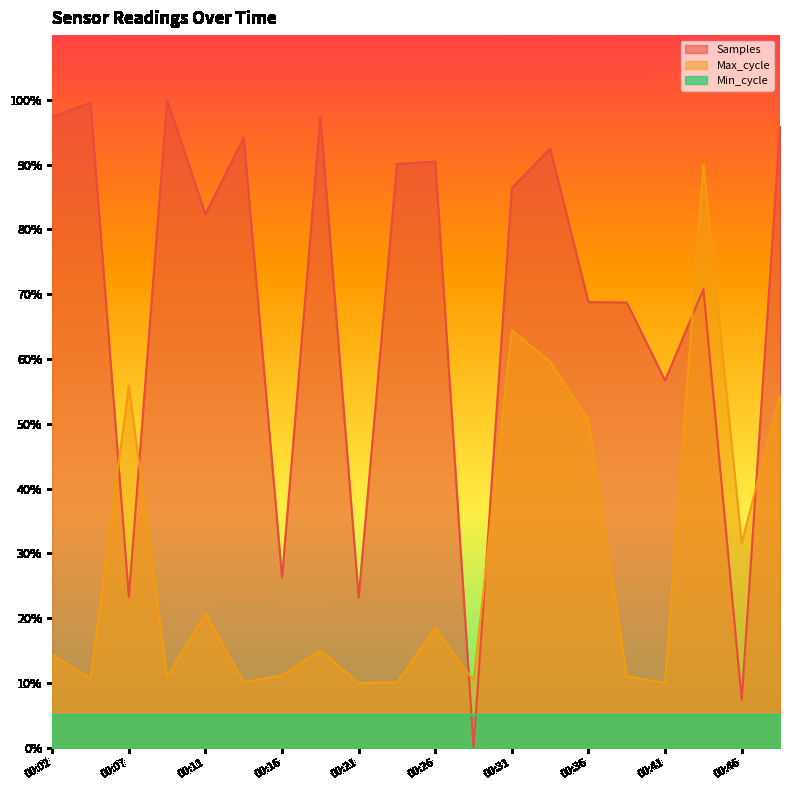

Which series has the largest total across all categories?

Samples